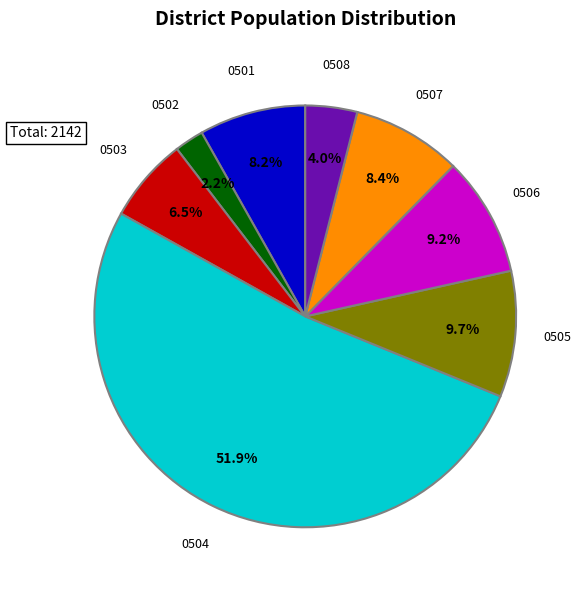

To the nearest percent, what is the average slice percentage?

12%